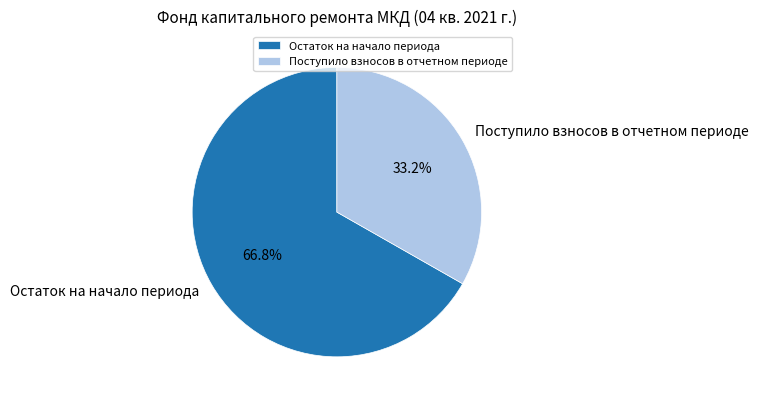

What is the smallest slice in the pie chart?

Поступило взносов в отчетном периоде